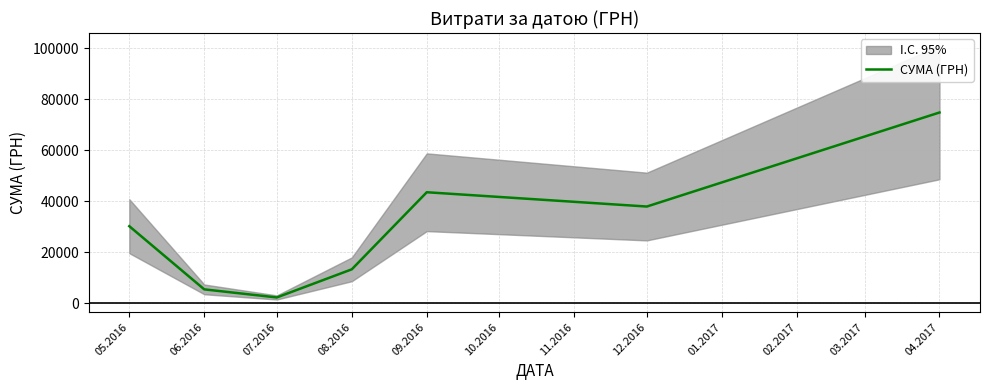

What is the sum of all values?

207635.0